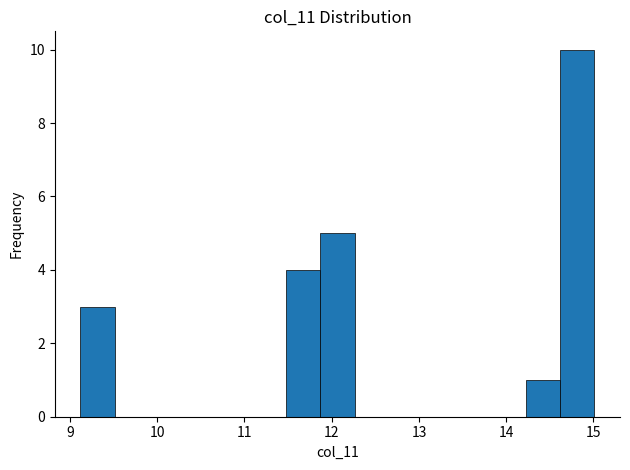

Around what value on the x-axis is the tallest bar? Give the approximate position of its centre, as read against the axis.

14.8